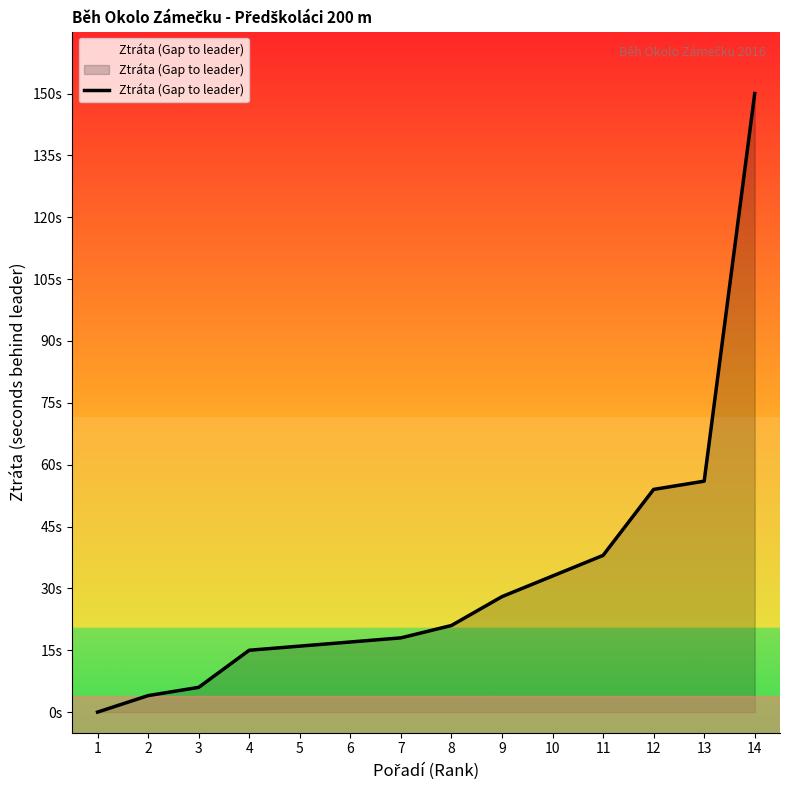

Is it true that the value at 3 is 2?

False